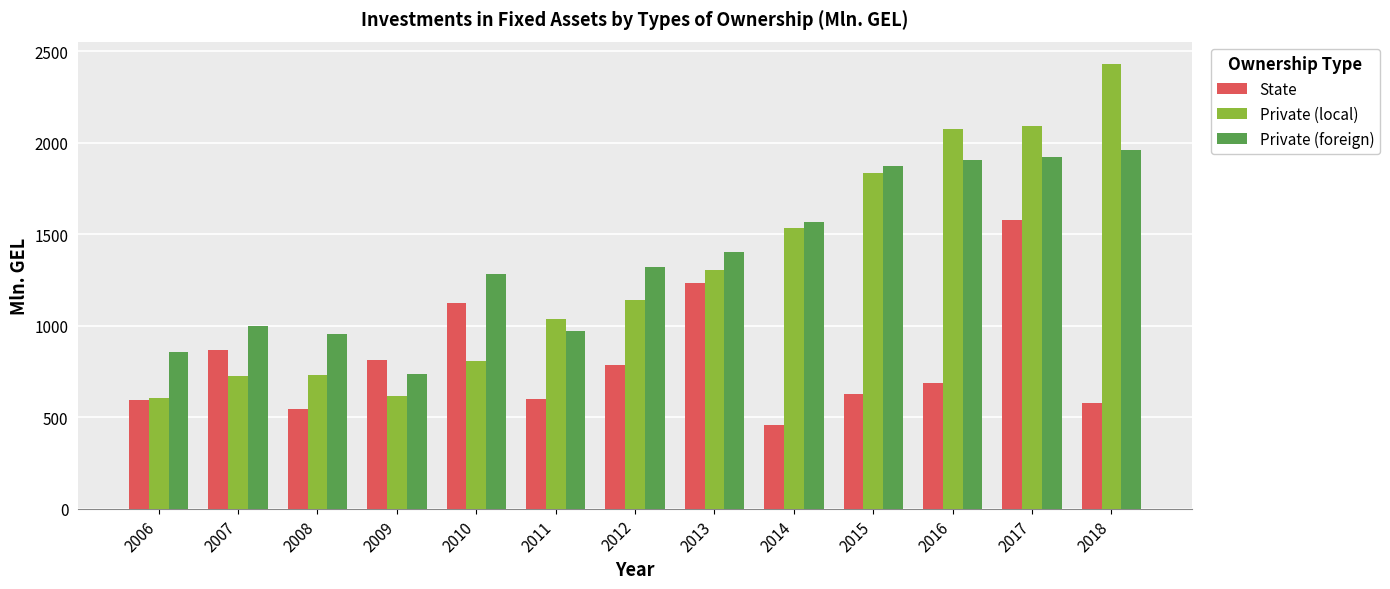

Is the value of State at 2012 greater than the value of Private (foreign) at 2007?

No